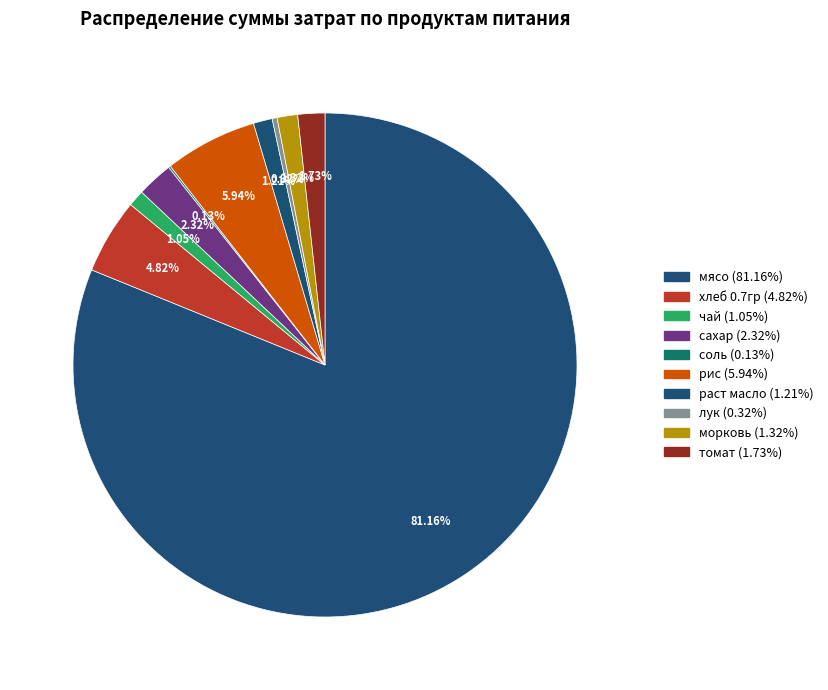

To the nearest percent, what is the difference between the мясо and морковь slice percentages?

80%